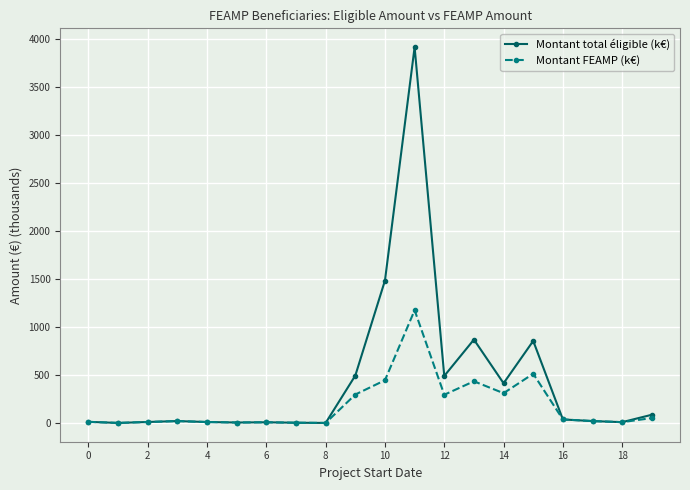

What is the highest value of the Montant total éligible (k€) series?

3918.5